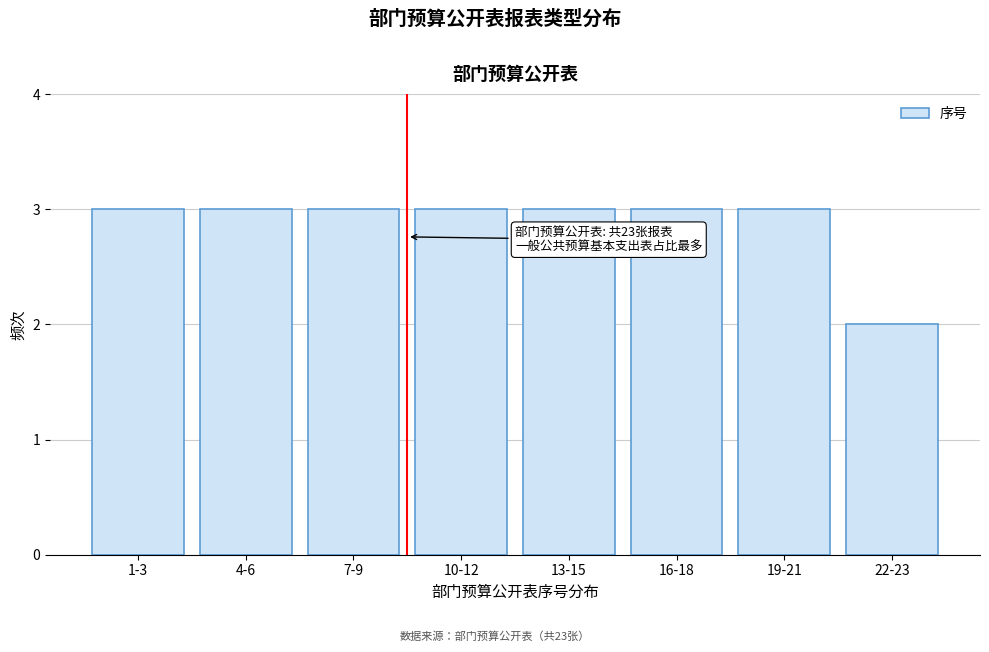

Reading left to right, extract all data points from this chart.

3	3	3	3	3	3	3	2